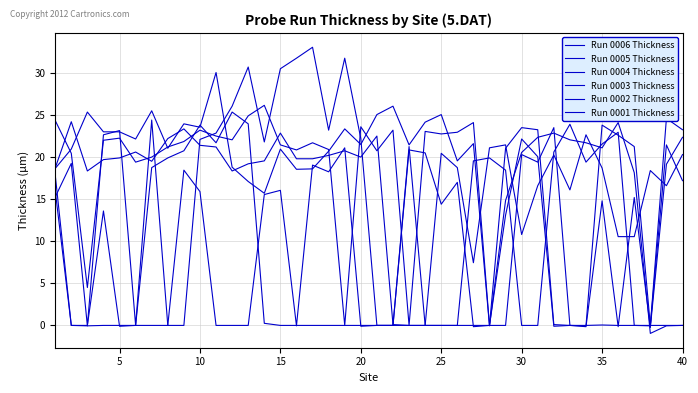

What is the sum of all Run 0003 Thickness values?

642.0